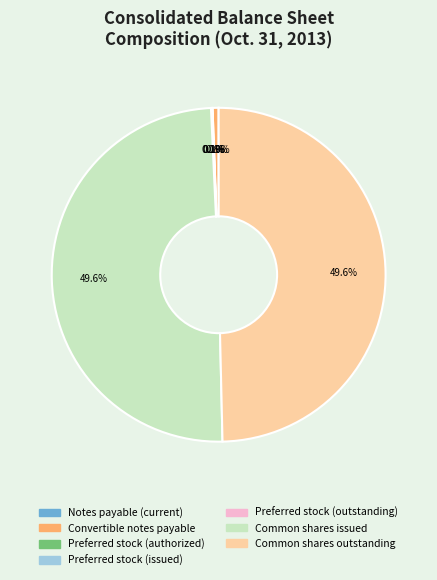

Between Convertible notes payable and Common shares outstanding, which is larger?

Common shares outstanding